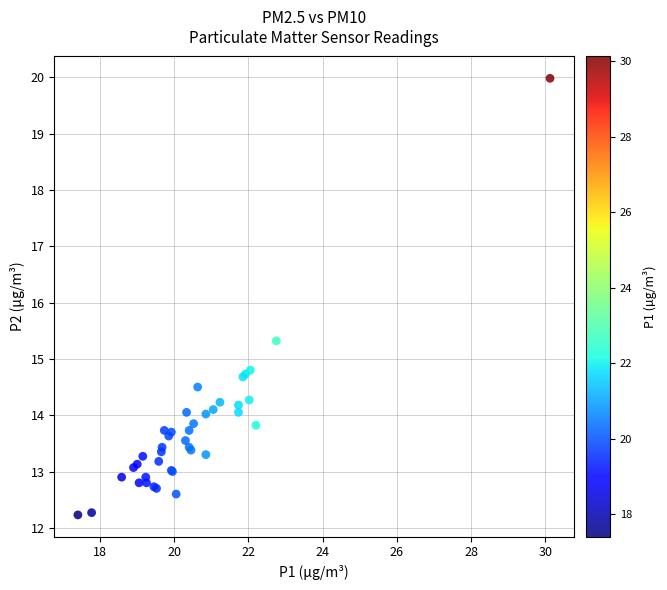

What Y value in the scatter plot is closest to 16?

15.3